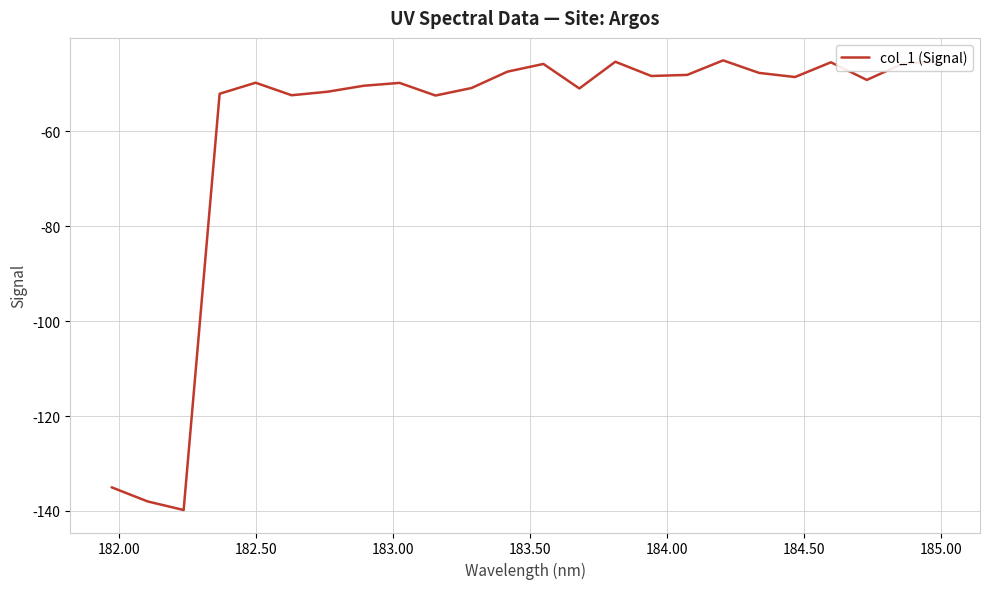

What is the maximum value shown in the chart?

-45.1